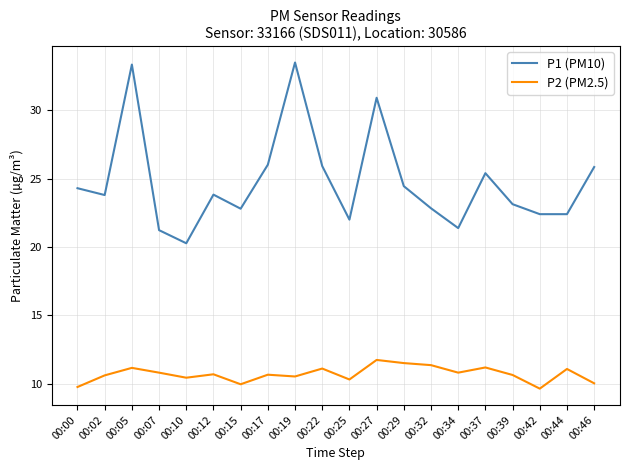

What is the average value of the P2 (PM2.5) series?

10.7